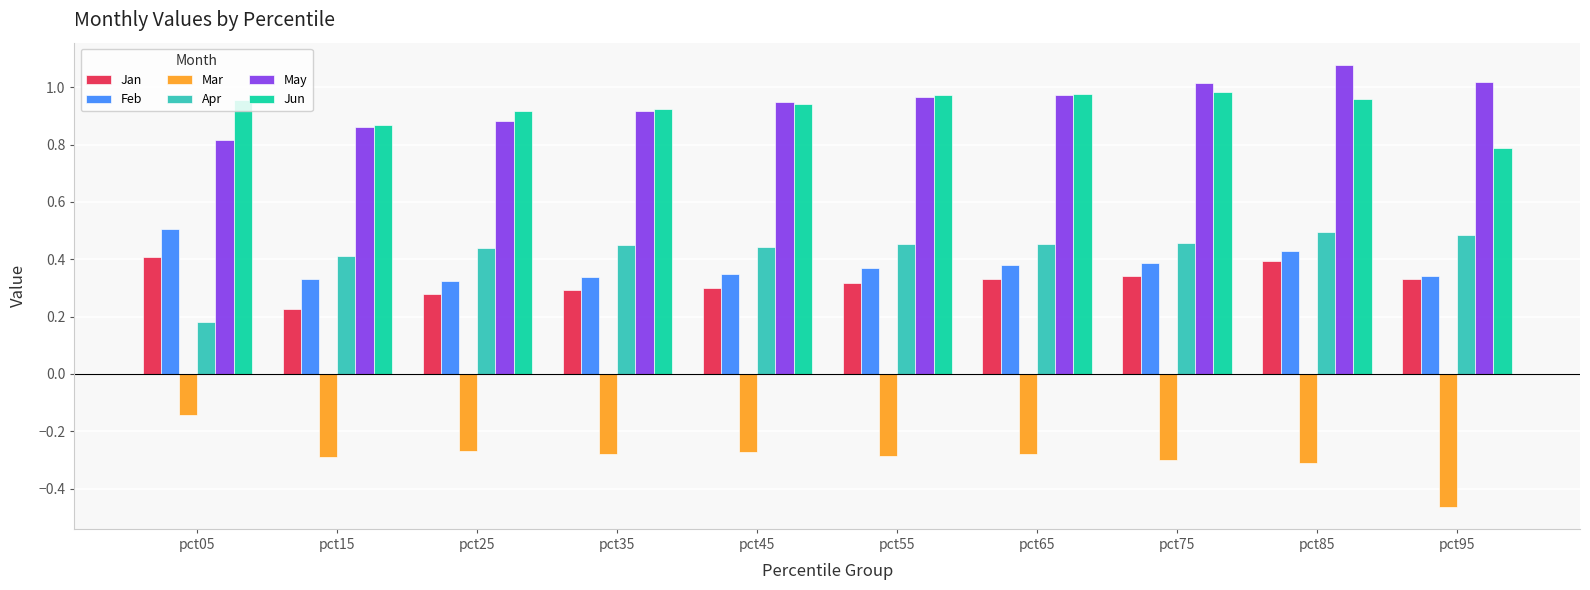

The Apr series shows 0.4 at pct45. True or false?

True